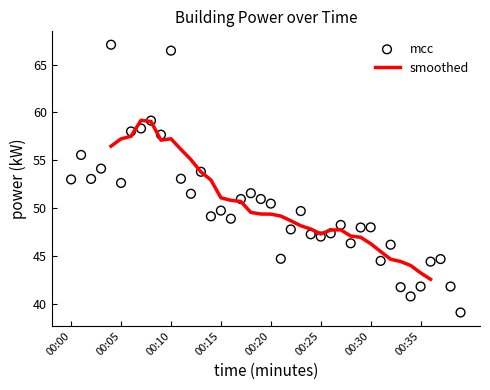

What is the change in value from 00:15 to 00:31?

-5.3